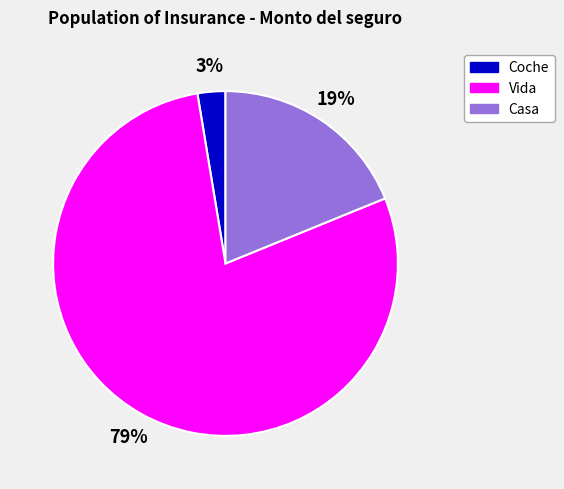

True or false: Casa accounts for 7% of the total.

False